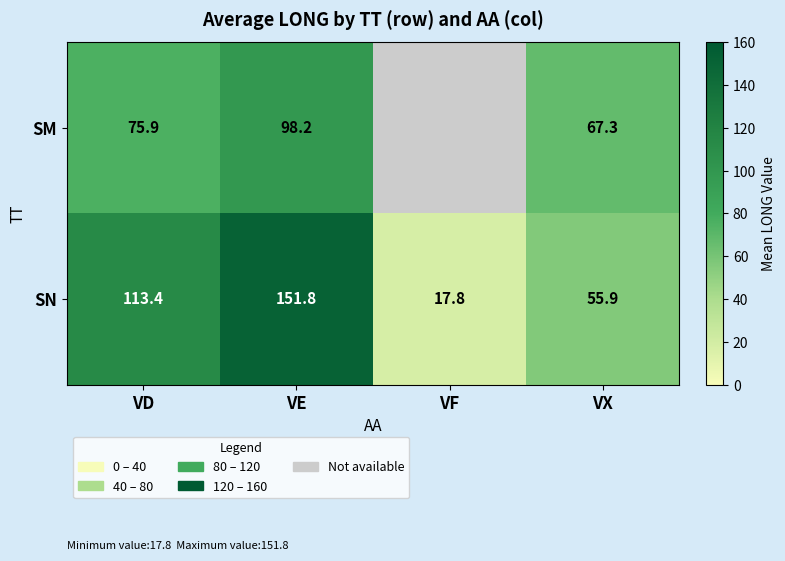

True or false: SN has a value of 55.9 at VX.

True